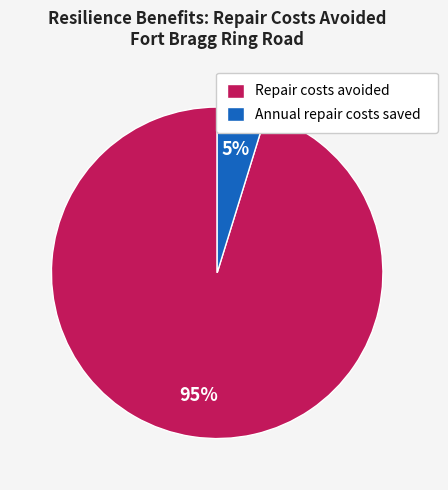

To the nearest percent, what portion does Repair costs avoided represent?

95%